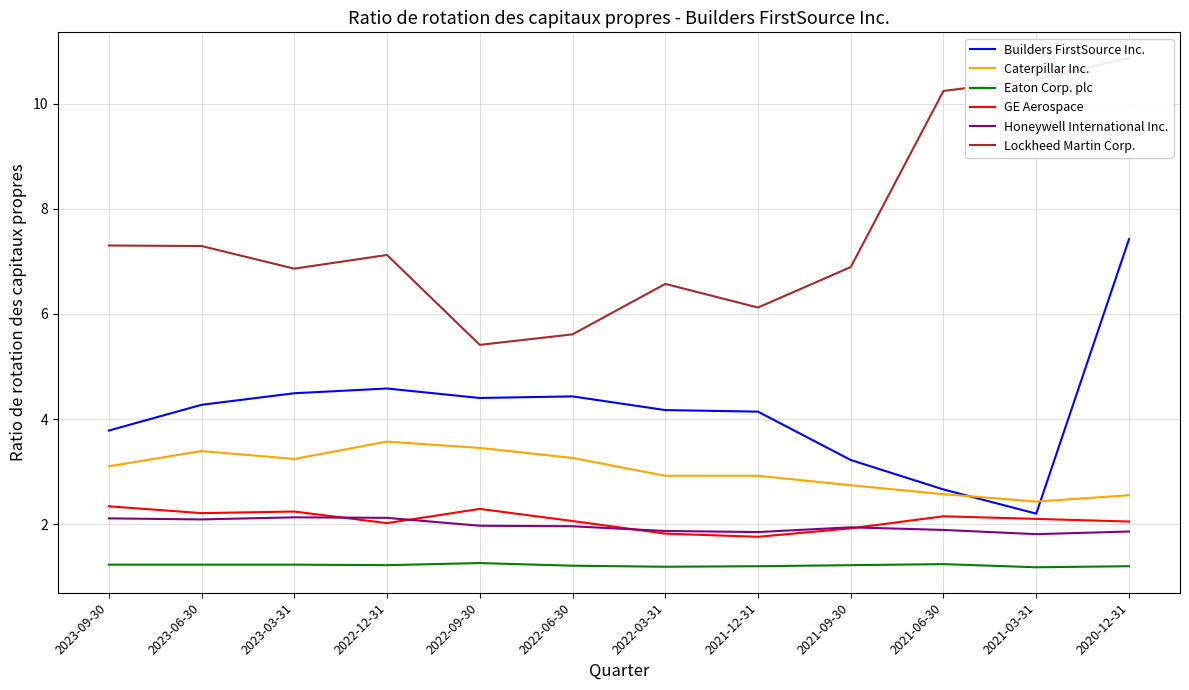

Is it true that Eaton Corp. plc equals 1.2 at 2023-06-30?

True